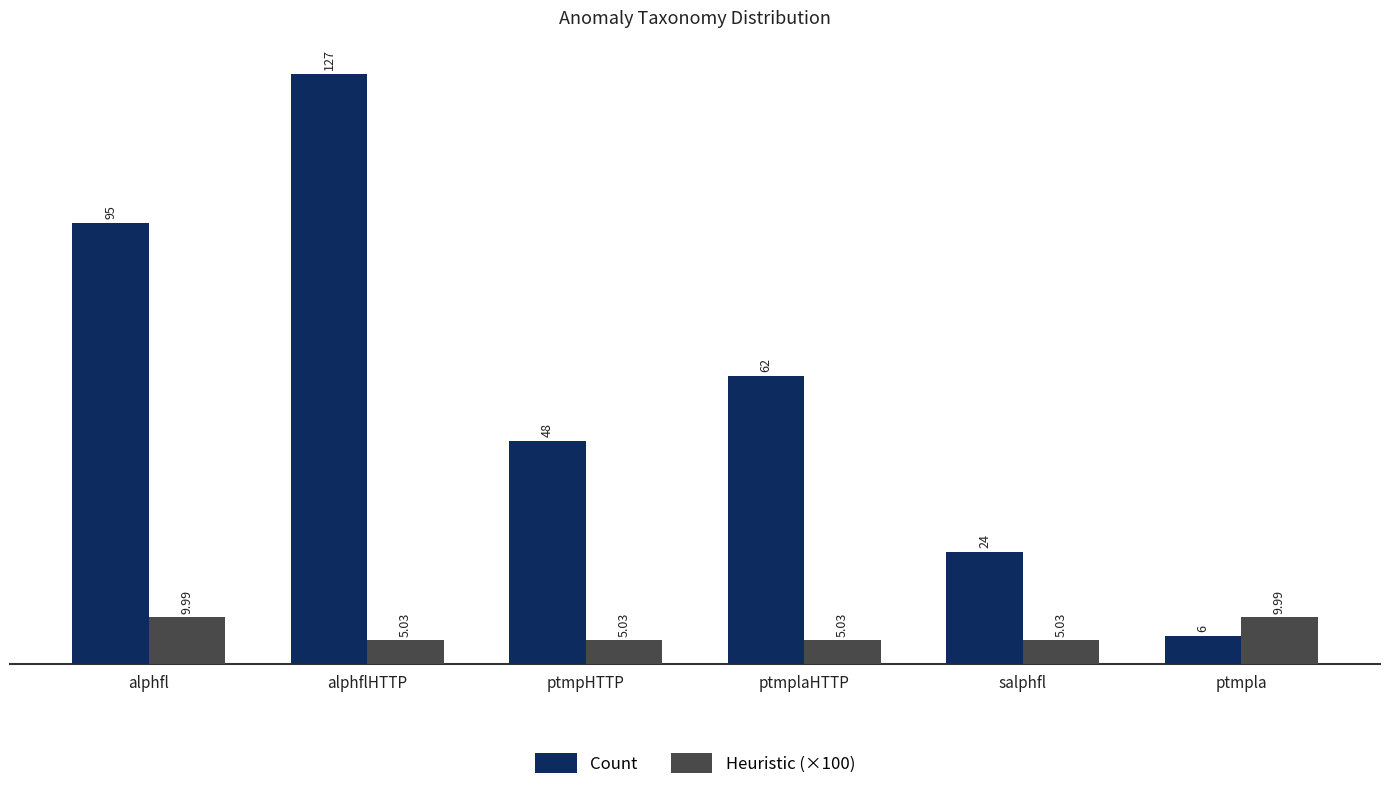

Rank the series by their maximum value, from lowest to highest.

Heuristic (×100), Count